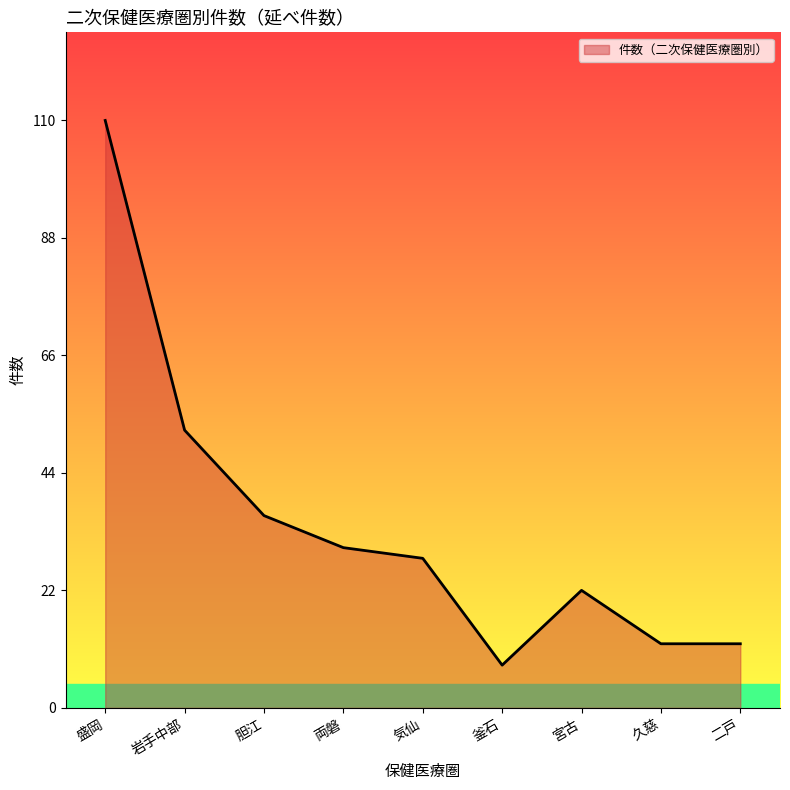

Does the chart display data point markers on the line(s)?

No